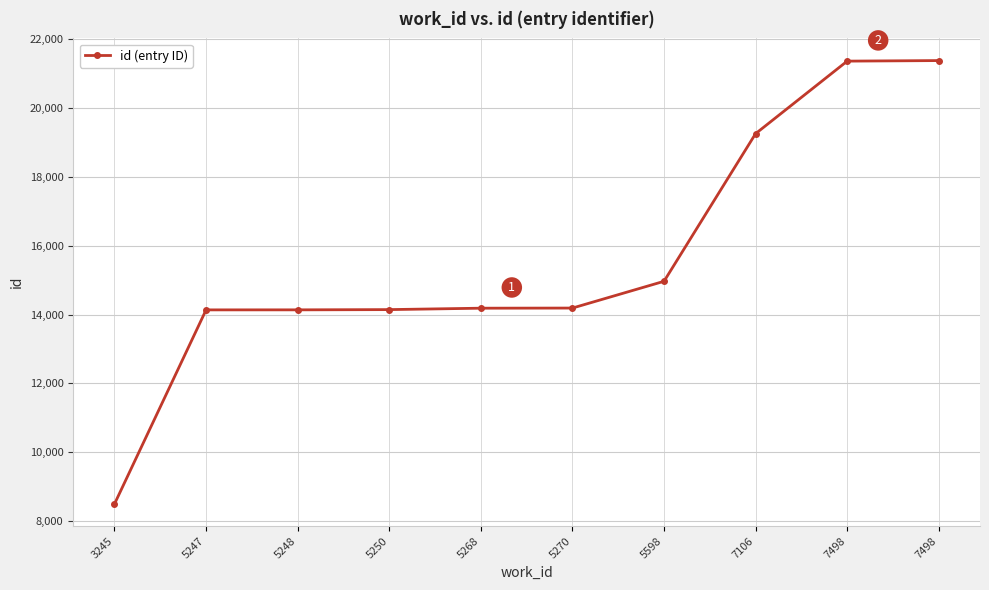

What is the sum of the values at 7498 and 5598?

36320